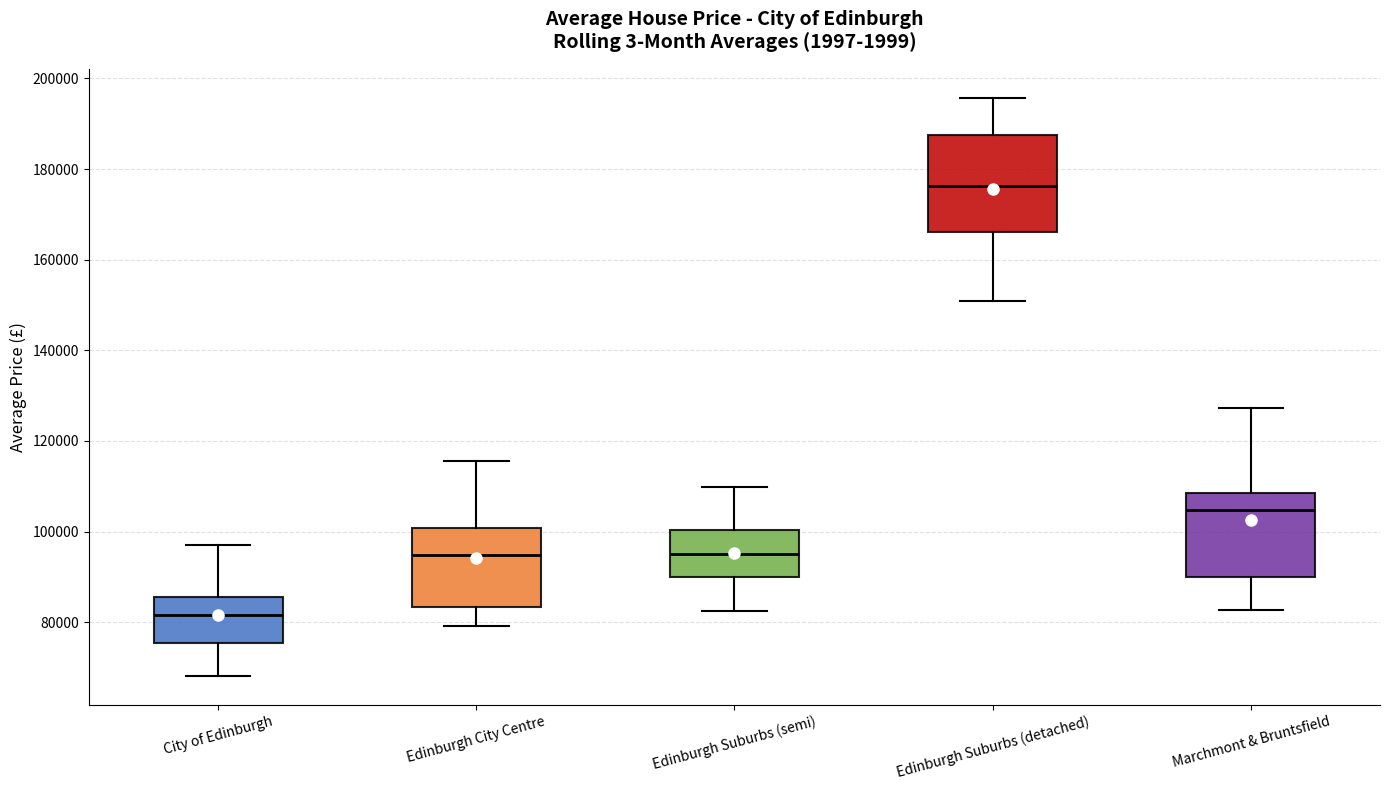

Reading left to right, transcribe this box plot: for each box, give where its median line is, the range the box spans, and where its two whiskers end, as read against the y-axis. The values are not printed on the chart, so give them approximately, as read against the axis.

City of Edinburgh: median 82000, box 76000 to 86000, whiskers 68000 to 96000
Edinburgh City Centre: median 94000, box 84000 to 100000, whiskers 80000 to 116000
Edinburgh Suburbs (semi): median 96000, box 90000 to 100000, whiskers 82000 to 110000
Edinburgh Suburbs (detached): median 176000, box 166000 to 188000, whiskers 150000 to 196000
Marchmont & Bruntsfield: median 104000, box 90000 to 108000, whiskers 82000 to 128000